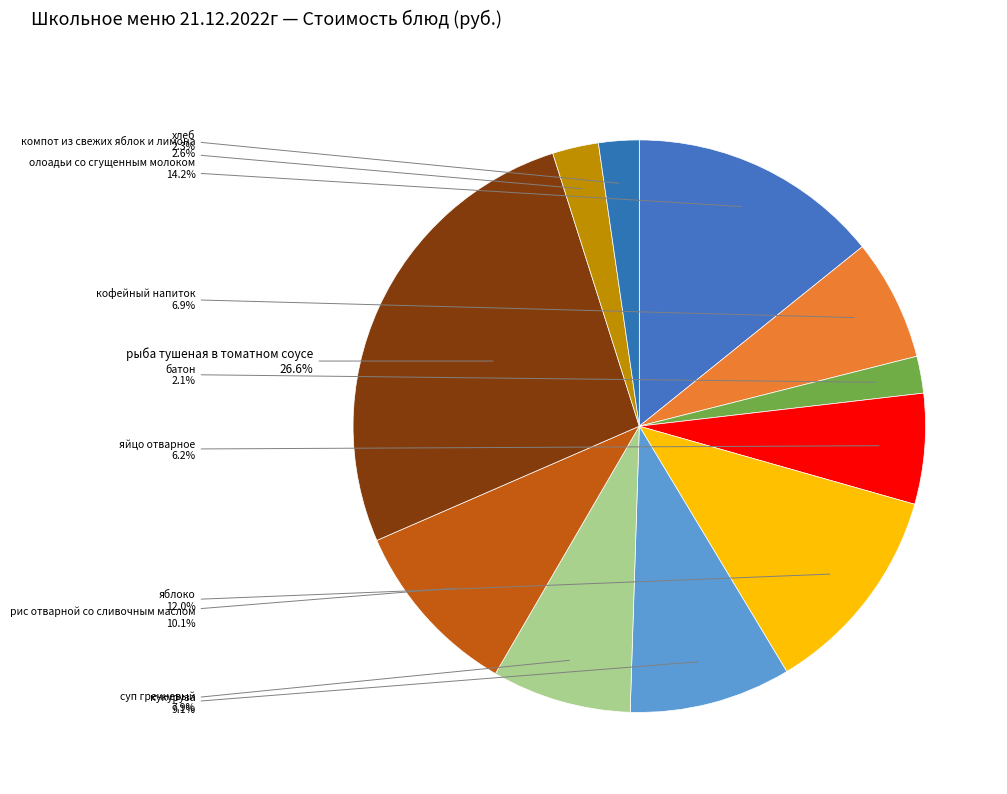

Which slice is the largest?

рыба тушеная в томатном соусе